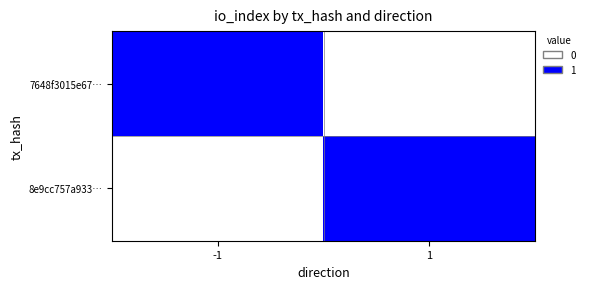

Which series has the largest total across all categories?

7648f3015e67…